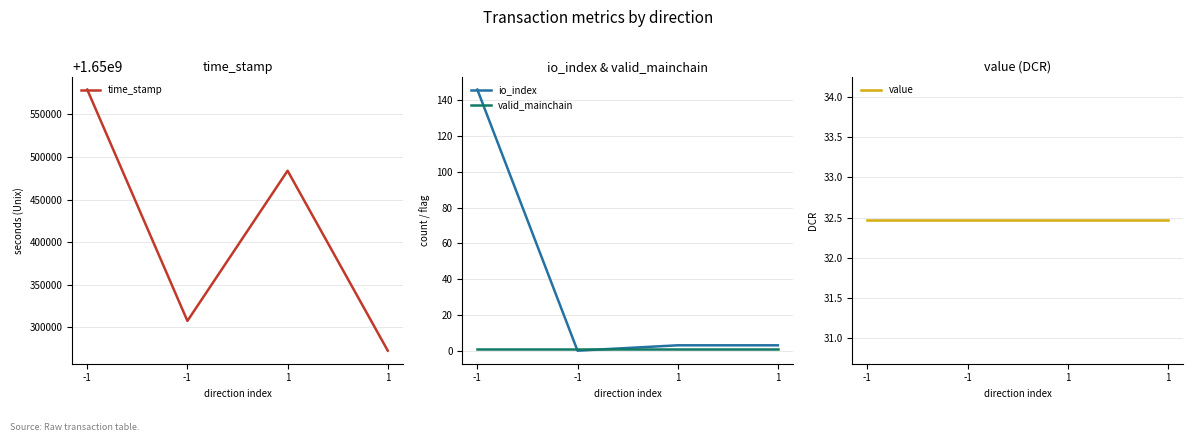

Which series has the largest total across all categories?

time_stamp